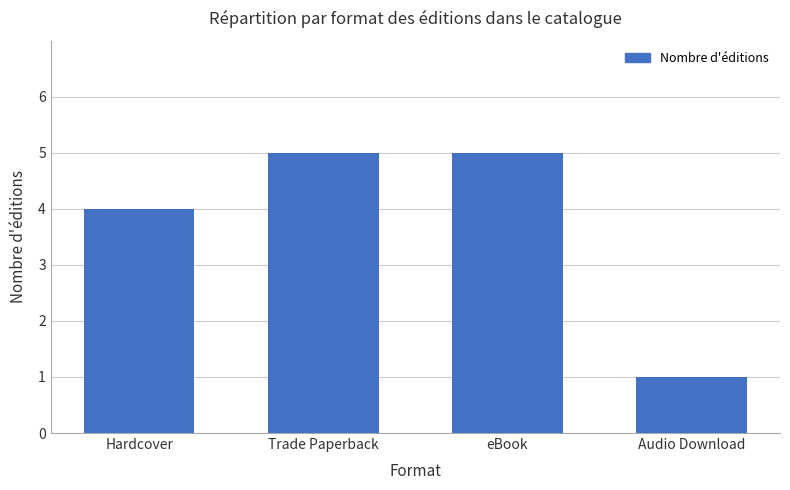

Reading left to right, list all the values displayed in this chart.

Hardcover=4	Trade Paperback=5	eBook=5	Audio Download=1